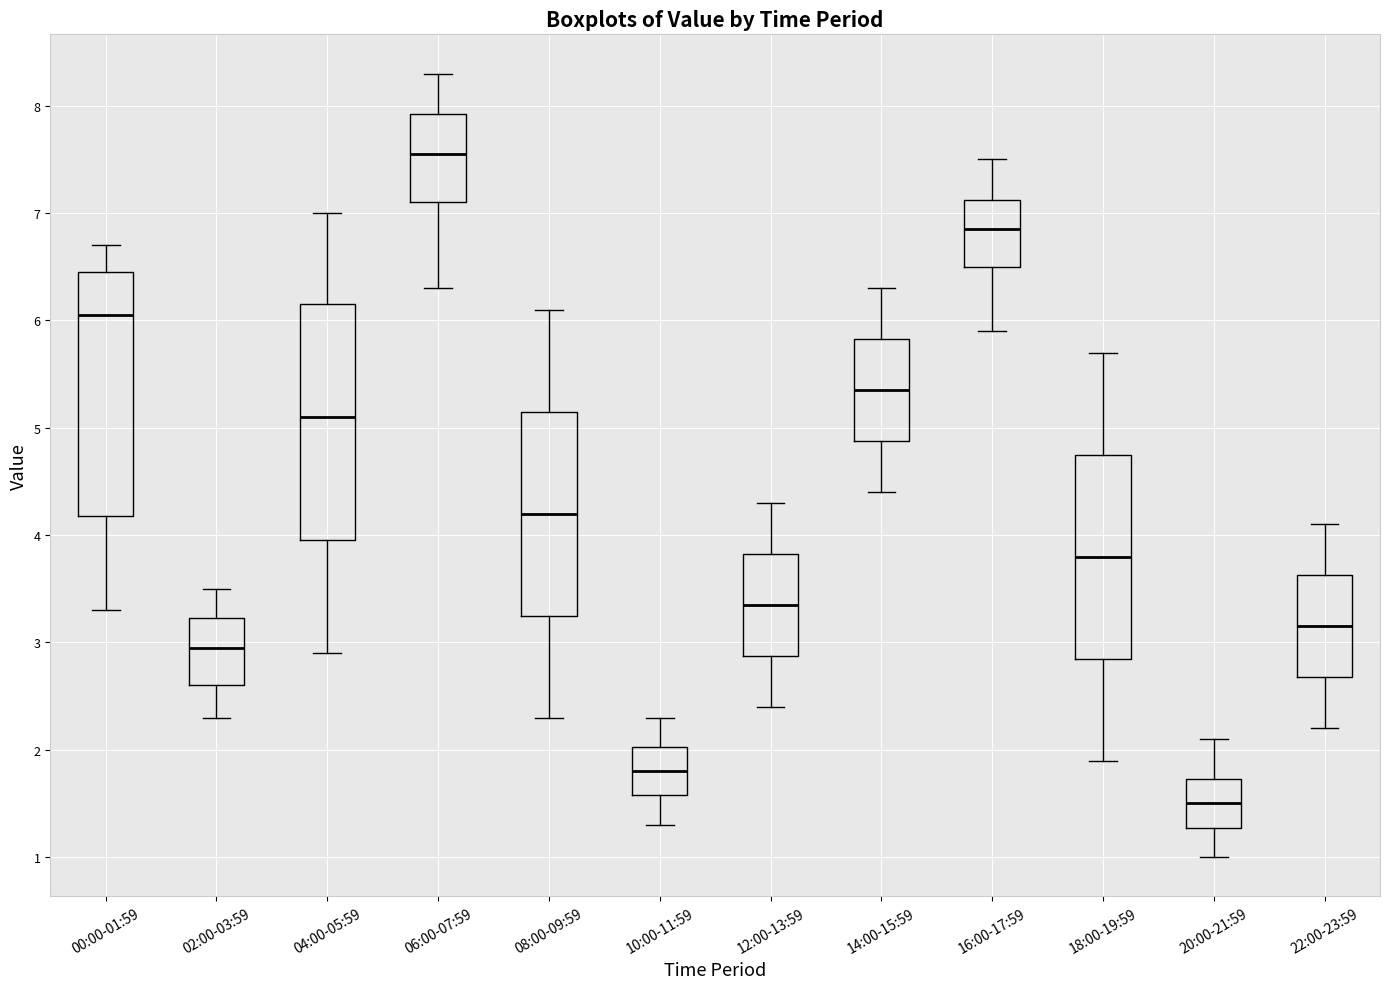

Reading left to right, transcribe this box plot: for each box, give where its median line is, the range the box spans, and where its two whiskers end, as read against the y-axis. The values are not printed on the chart, so give them approximately, as read against the axis.

00:00-01:59: median 6.1, box 4.2 to 6.5, whiskers 3.3 to 6.7
02:00-03:59: median 3.0, box 2.6 to 3.2, whiskers 2.3 to 3.5
04:00-05:59: median 5.1, box 4.0 to 6.2, whiskers 2.9 to 7.0
06:00-07:59: median 7.6, box 7.1 to 7.9, whiskers 6.3 to 8.3
08:00-09:59: median 4.2, box 3.3 to 5.2, whiskers 2.3 to 6.1
10:00-11:59: median 1.8, box 1.6 to 2.0, whiskers 1.3 to 2.3
12:00-13:59: median 3.4, box 2.9 to 3.8, whiskers 2.4 to 4.3
14:00-15:59: median 5.4, box 4.9 to 5.8, whiskers 4.4 to 6.3
16:00-17:59: median 6.9, box 6.5 to 7.1, whiskers 5.9 to 7.5
18:00-19:59: median 3.8, box 2.9 to 4.8, whiskers 1.9 to 5.7
20:00-21:59: median 1.5, box 1.3 to 1.7, whiskers 1.0 to 2.1
22:00-23:59: median 3.2, box 2.7 to 3.6, whiskers 2.2 to 4.1